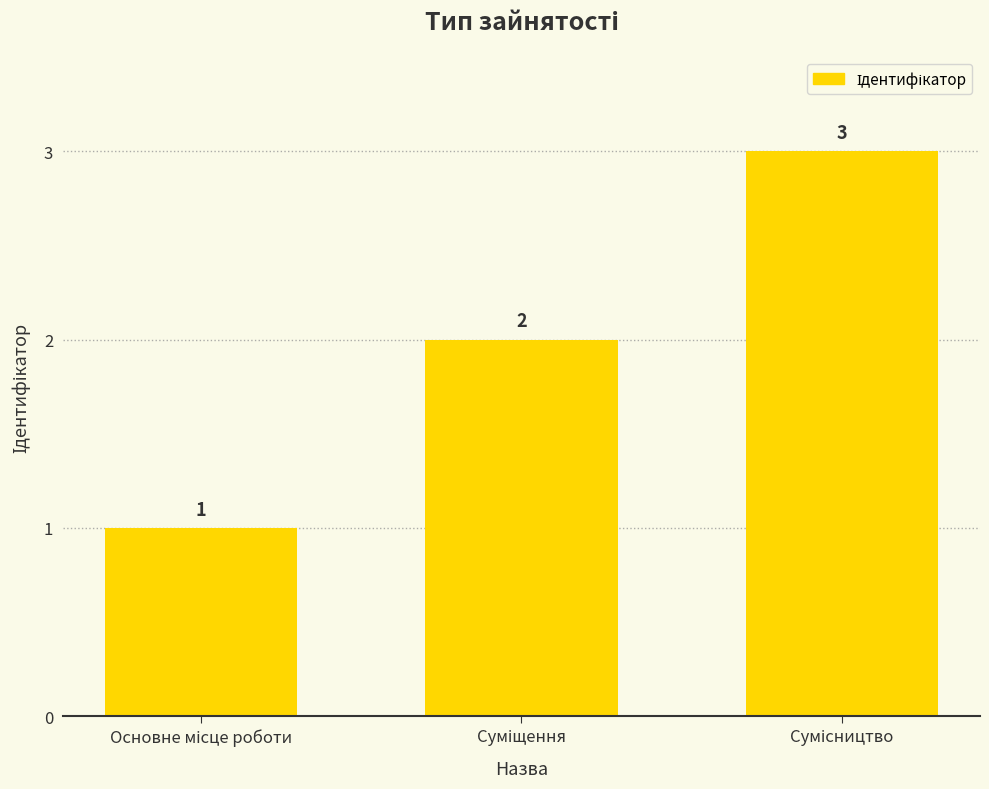

What is the value of the 3rd bar from the left?

3